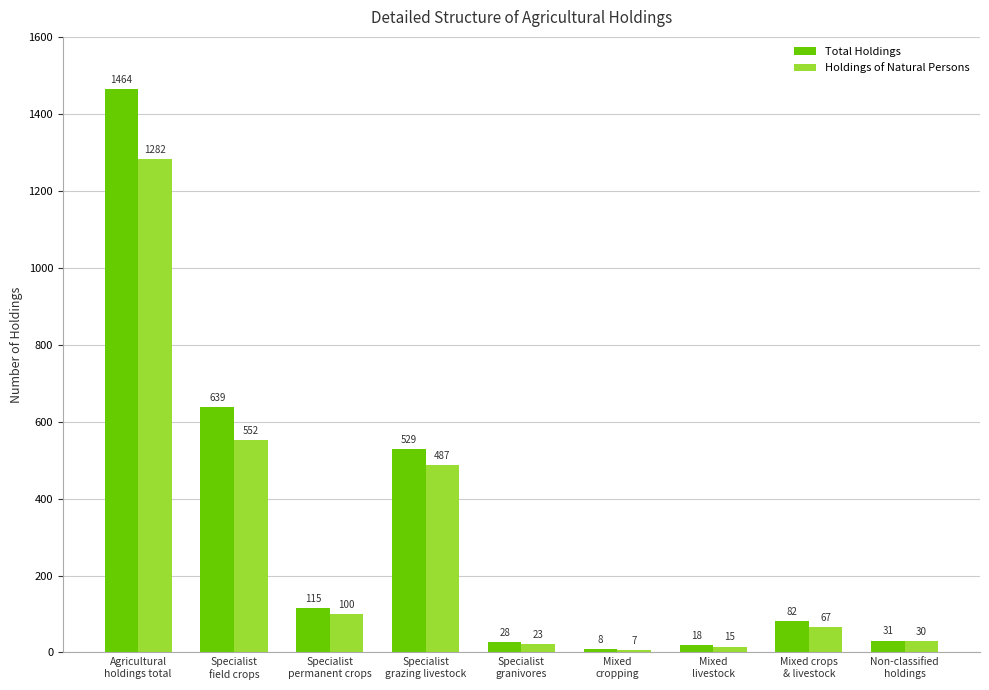

Are the bars horizontal?

No